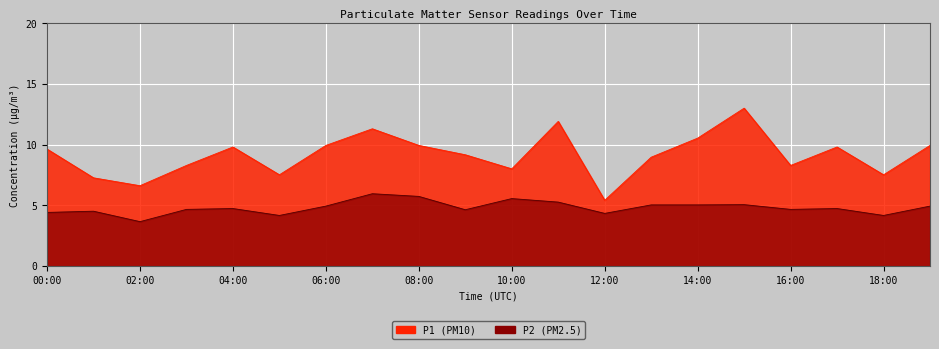

What is the value of the P1 point at the 19th from the left?

7.5